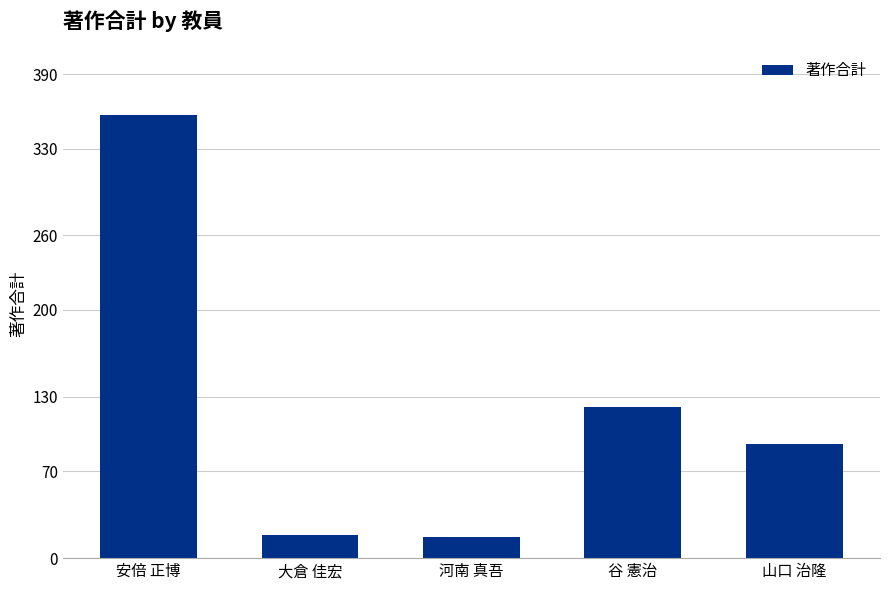

Approximately how many times larger is the value at 山口 治隆 compared to 谷 憲治?

0.8